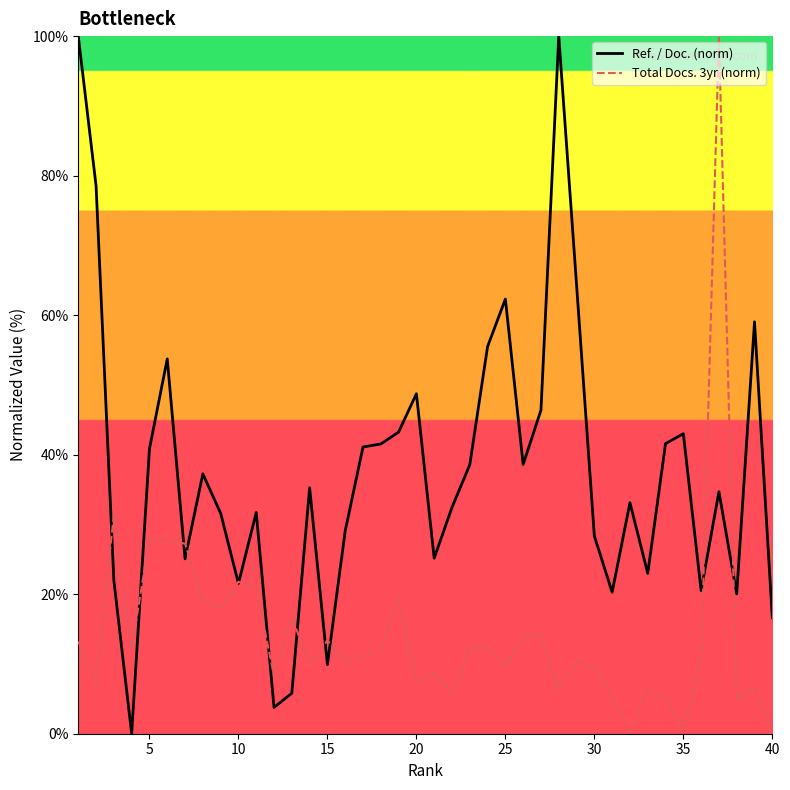

Which series has the largest total across all categories?

Ref. / Doc. (norm)